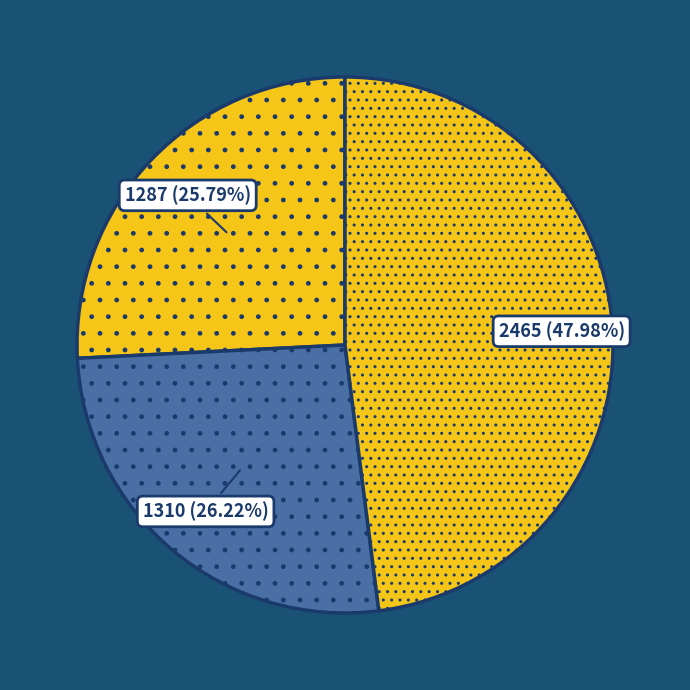

Count the number of slices in the pie.

3